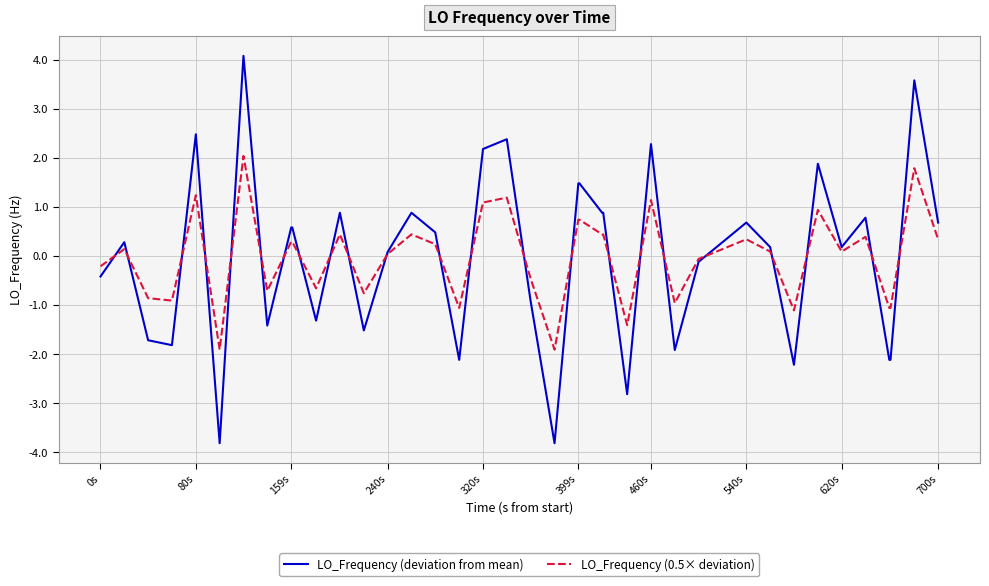

Which series has the largest range (max minus min)?

LO_Frequency (deviation from mean)